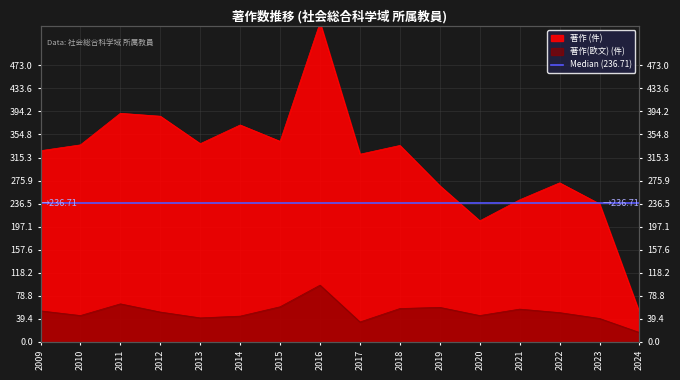

Which series has the widest spread of values?

著作